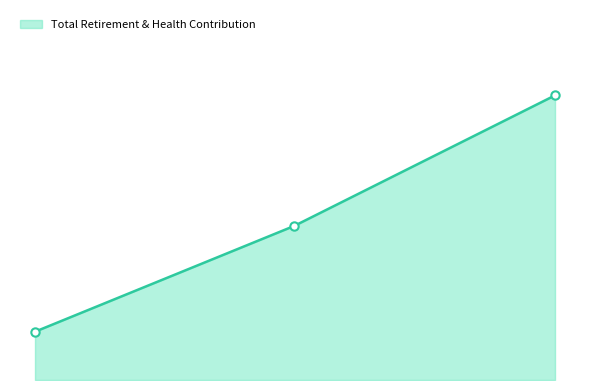

What position from the left is Lafco Executive Officer?

1